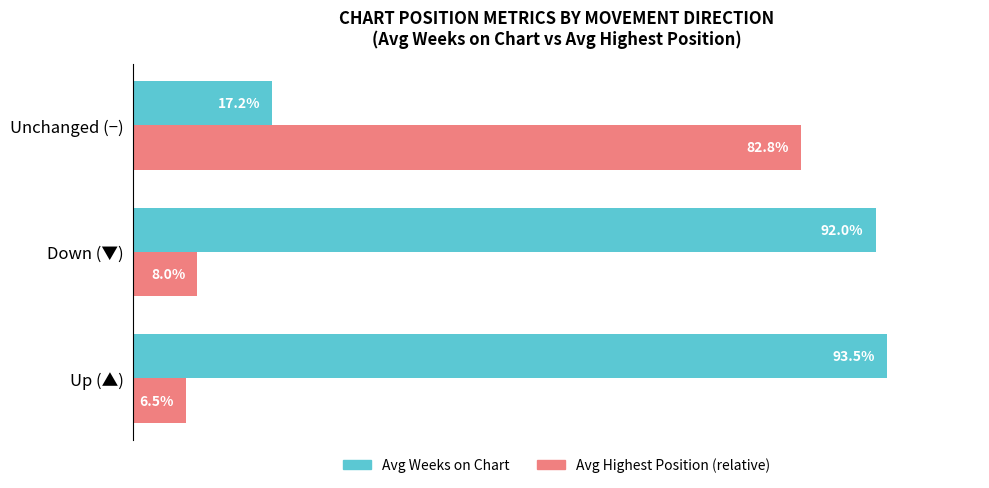

Which label corresponds to the smallest value in the chart?

Up (▲)